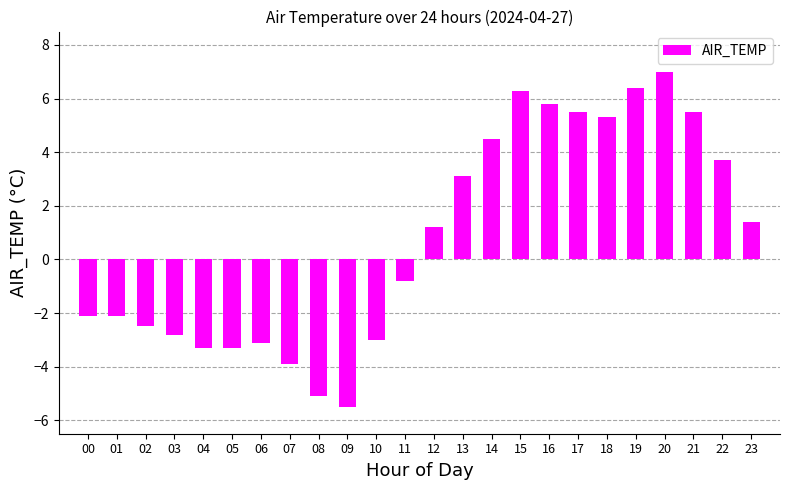

Does the chart contain stacked bars?

No